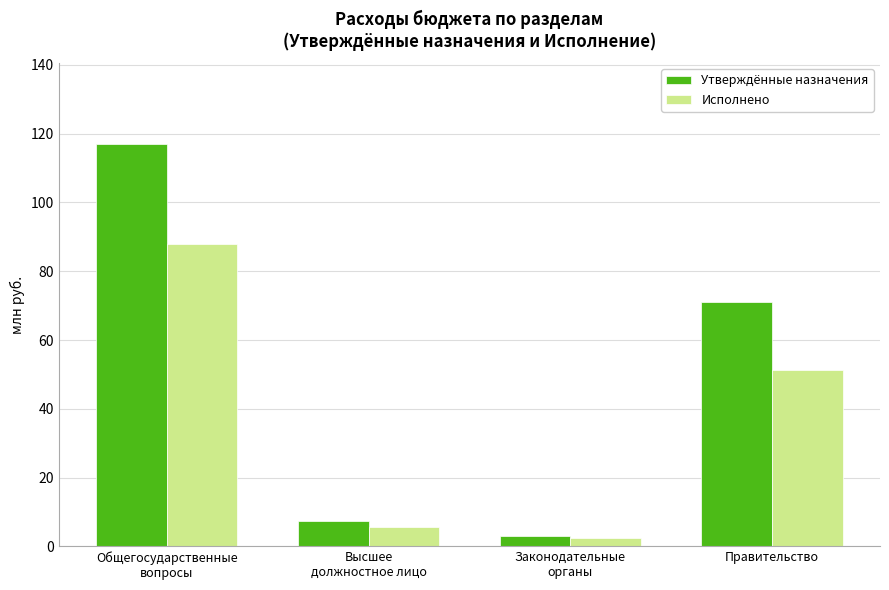

Where is Исполнено nearest to the value 45?

Правительство